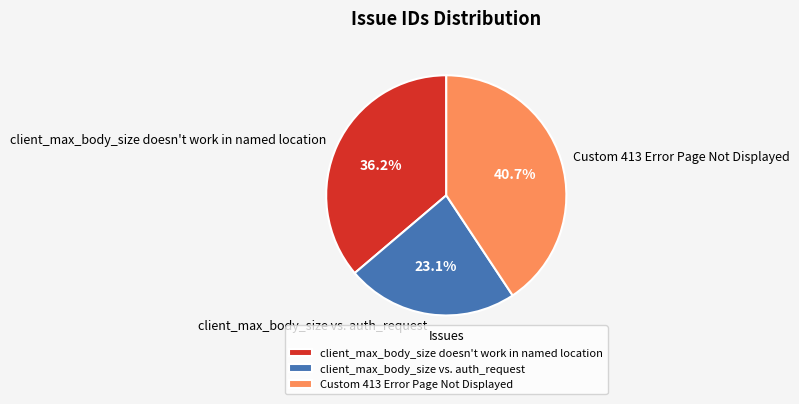

Rank the categories by value from lowest to highest.

client_max_body_size vs. auth_request, client_max_body_size doesn't work in named location, Custom 413 Error Page Not Displayed